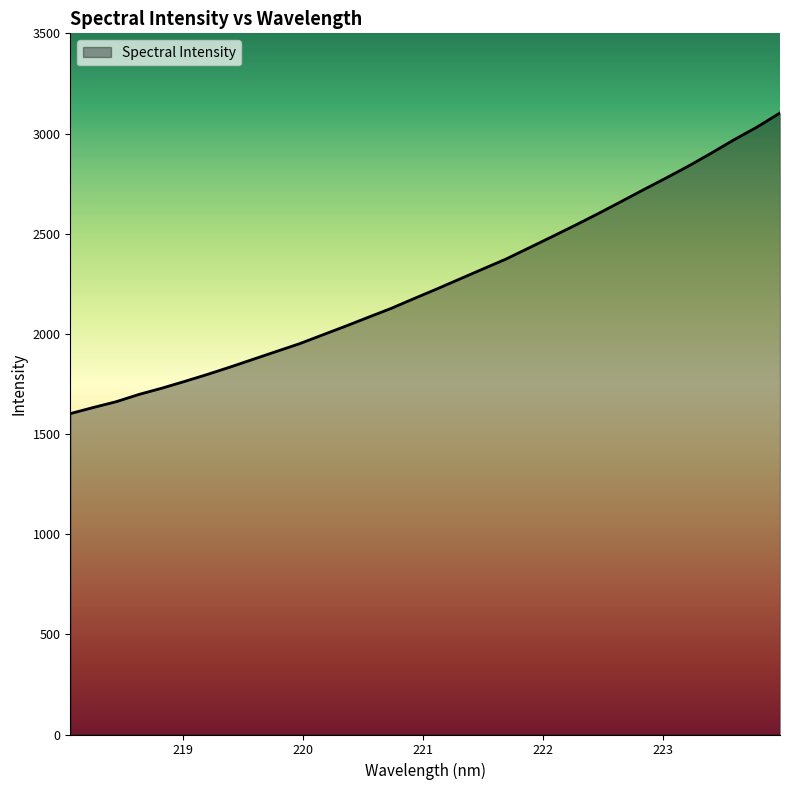

What is the smallest value displayed?

1601.7